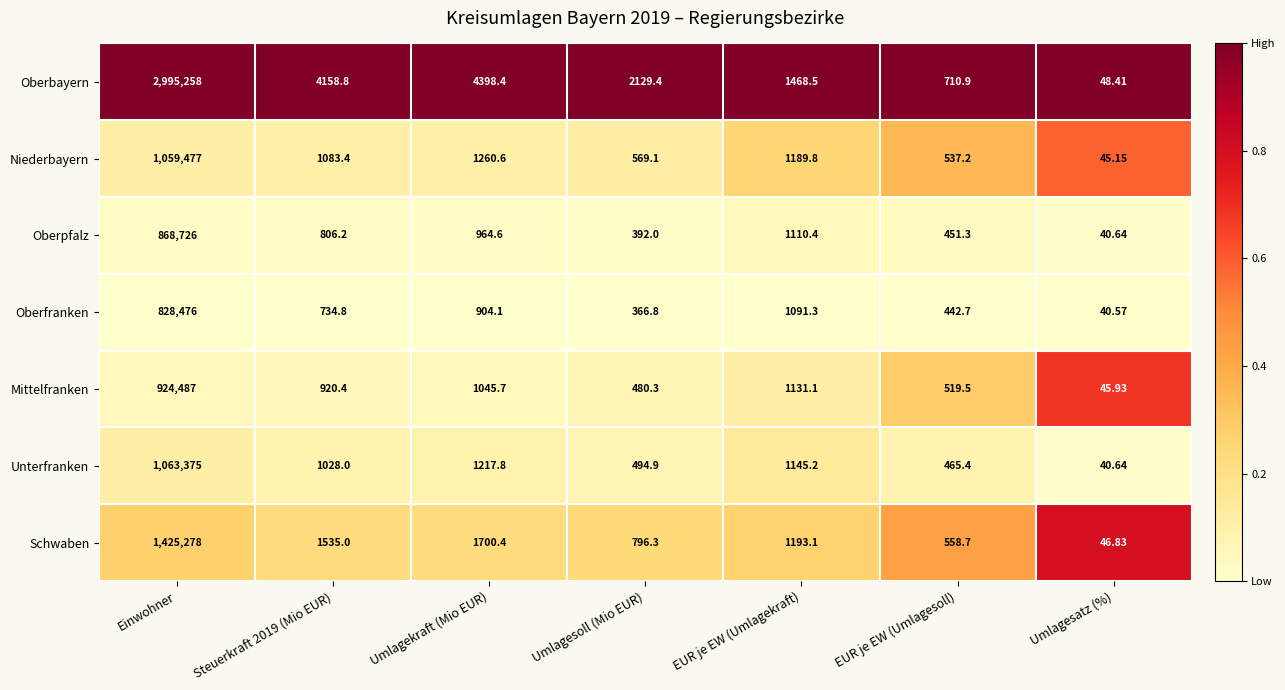

At Umlagesoll (Mio EUR), list the series in order from smallest to largest.

Oberfranken, Oberpfalz, Mittelfranken, Unterfranken, Niederbayern, Schwaben, Oberbayern